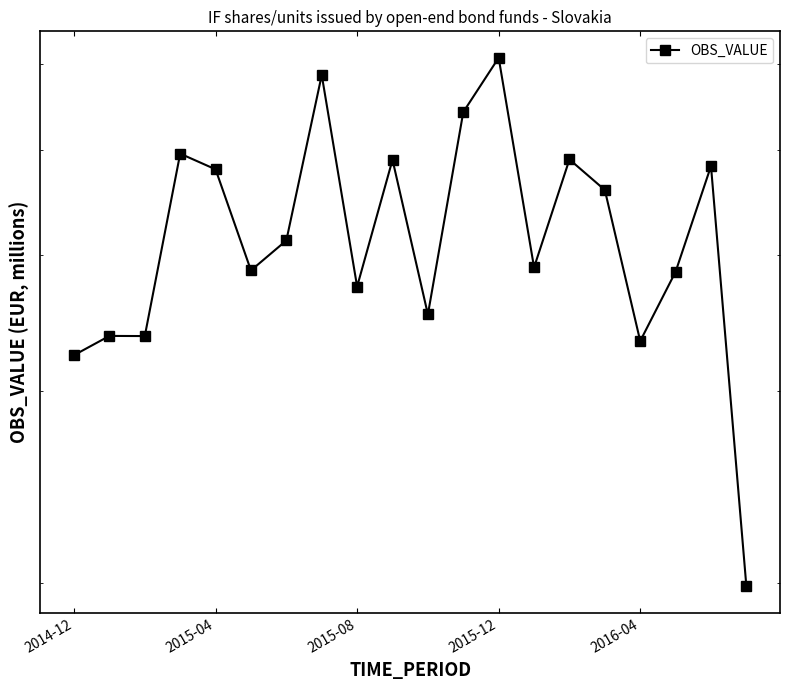

What position from the left is 2015-08?

9